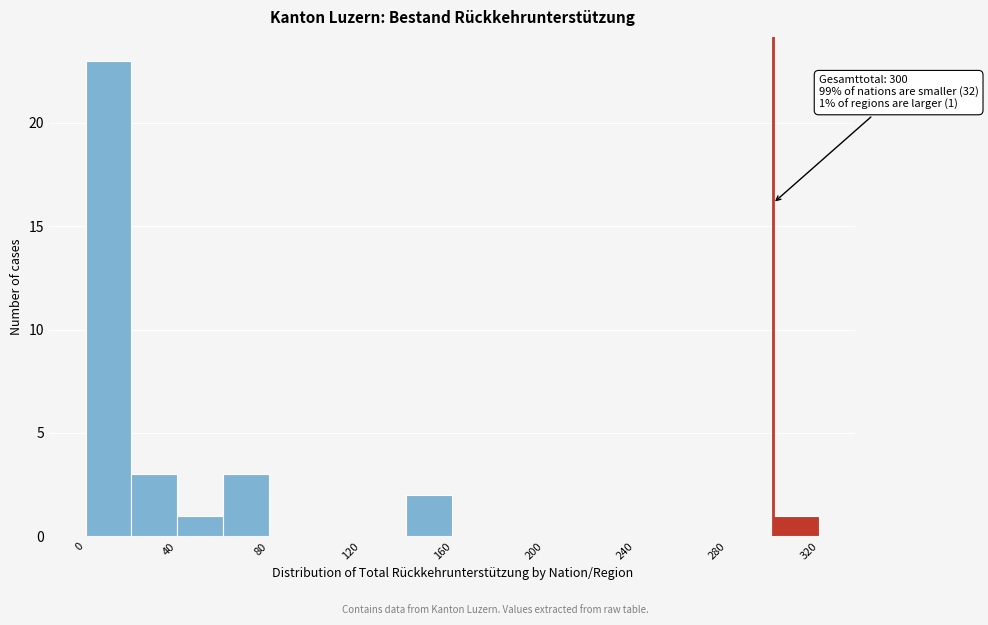

Over which range of the x-axis is the bar tallest?

0 to 20